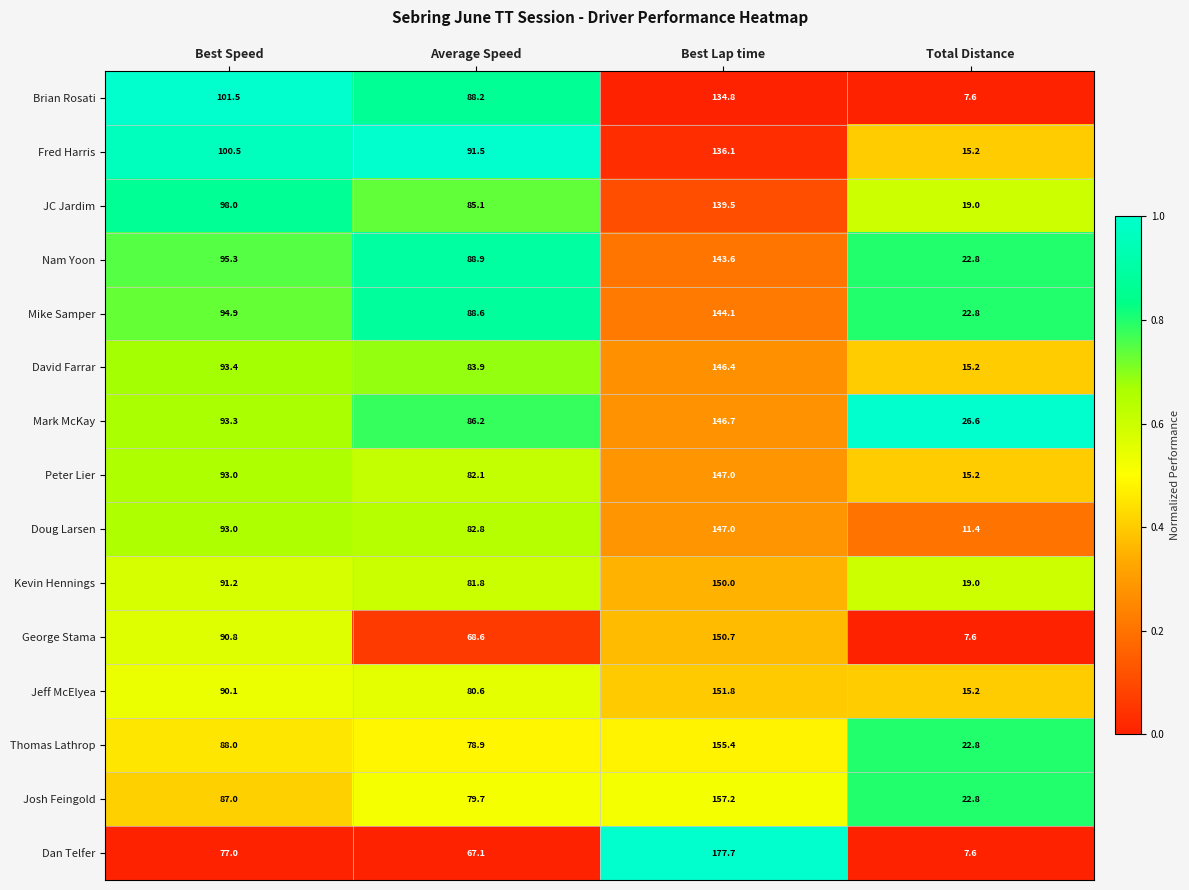

What is the difference between the highest and lowest values at Total Distance?

19.0